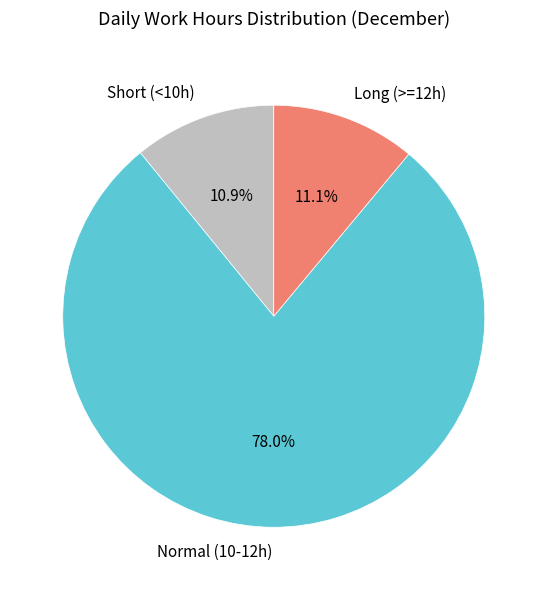

What percentage is NOT represented by Normal (10-12h)?

22.0%